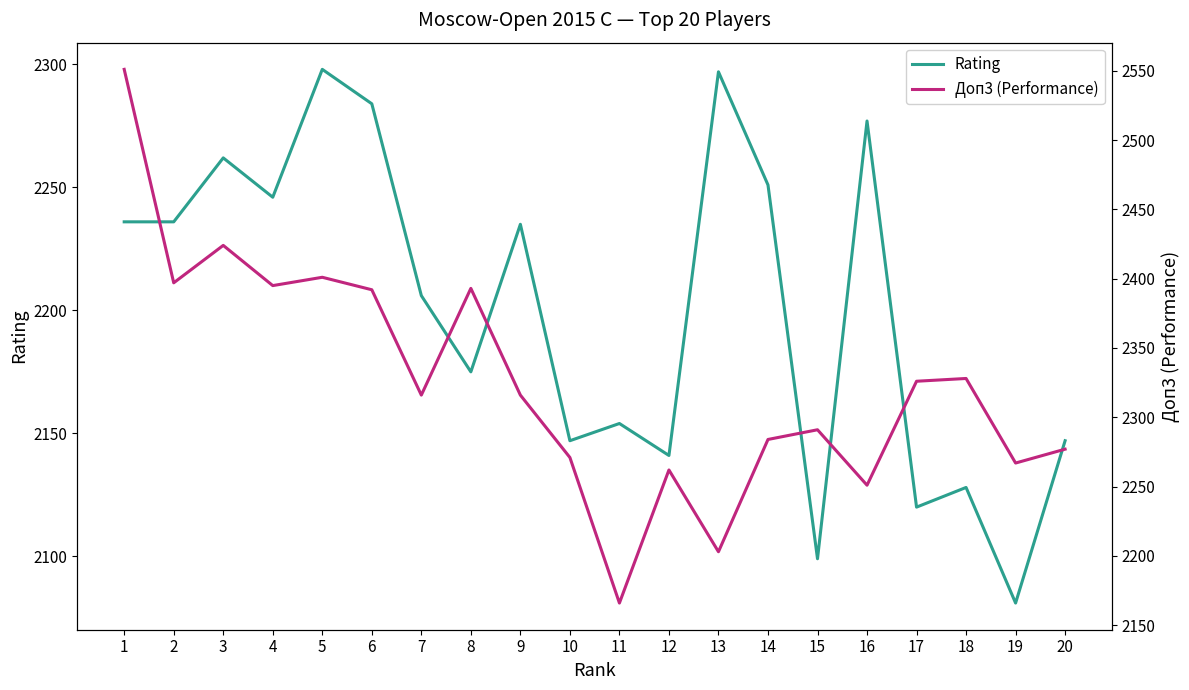

Is it true that Доп3 (Performance) equals 2397 at 2?

True